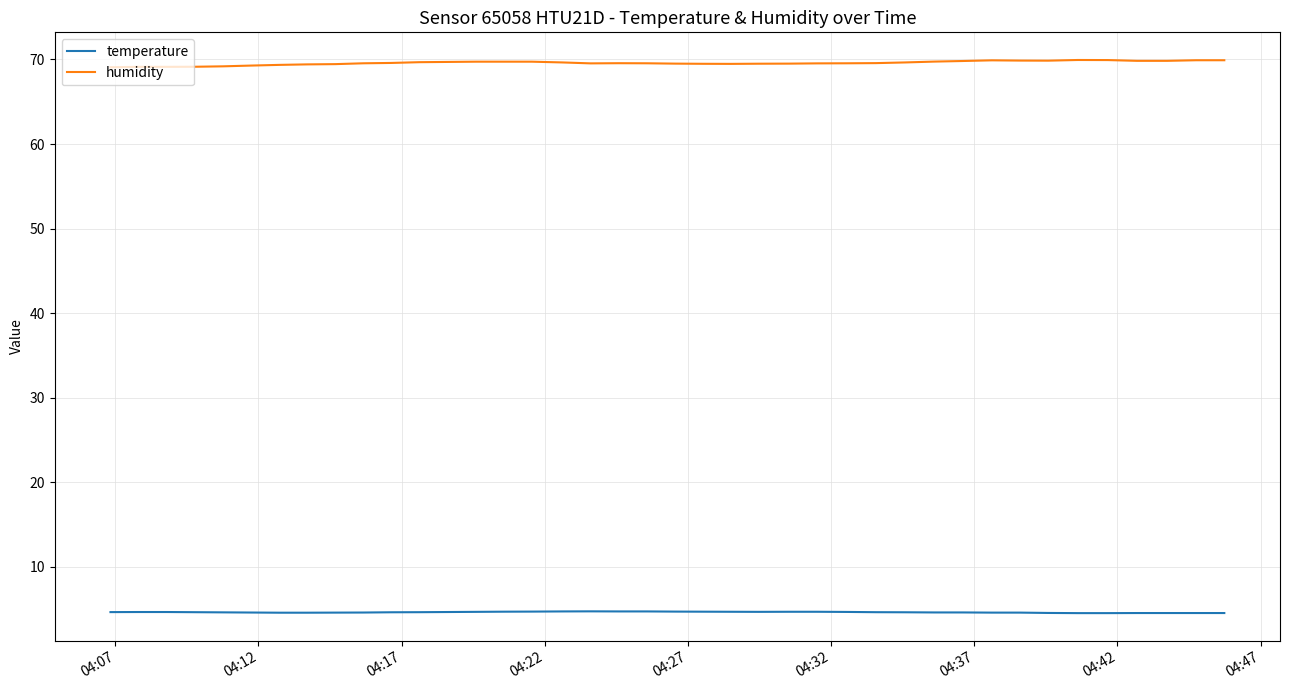

Which series has the largest total across all categories?

humidity